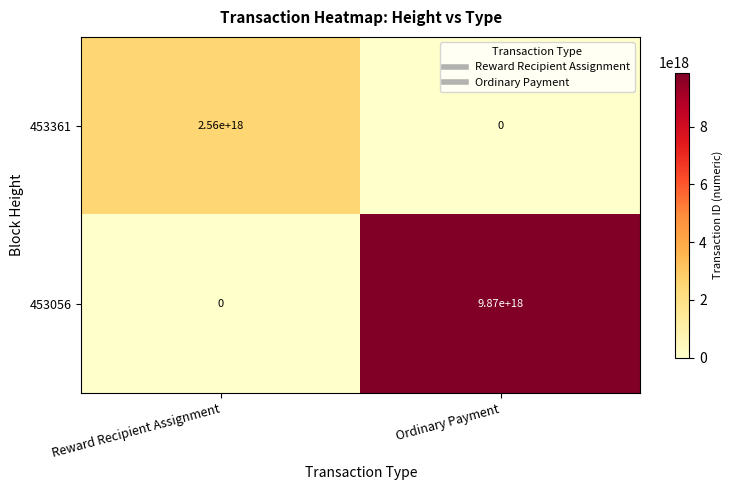

Which series changed the most between Reward Recipient Assignment and Ordinary Payment?

453056